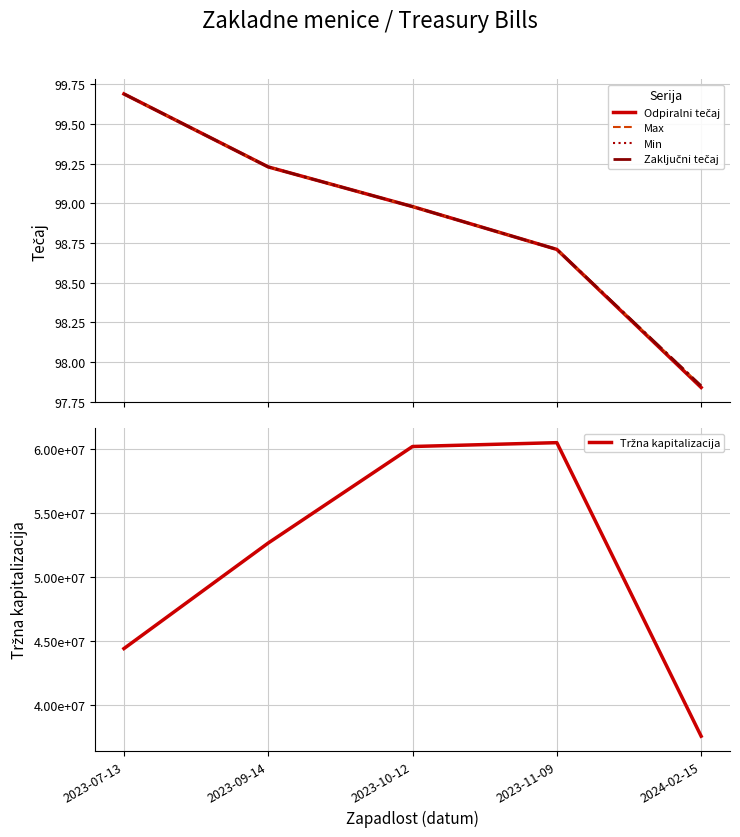

Reading left to right, list all the values displayed in this chart.

Odpiralni tečaj: 2023-07-13=99.7	2023-09-14=99.2	2023-10-12=99.0	2023-11-09=98.7	2024-02-15=97.8
Max: 2023-07-13=99.7	2023-09-14=99.2	2023-10-12=99.0	2023-11-09=98.7	2024-02-15=97.8
Min: 2023-07-13=99.7	2023-09-14=99.2	2023-10-12=99.0	2023-11-09=98.7	2024-02-15=97.8
Zaključni tečaj: 2023-07-13=99.7	2023-09-14=99.2	2023-10-12=99.0	2023-11-09=98.7	2024-02-15=97.8
Tržna kapitalizacija: 2023-07-13=44416879.5	2023-09-14=52667314.8	2023-10-12=60209534.0	2023-11-09=60510217.1	2024-02-15=37569507.5